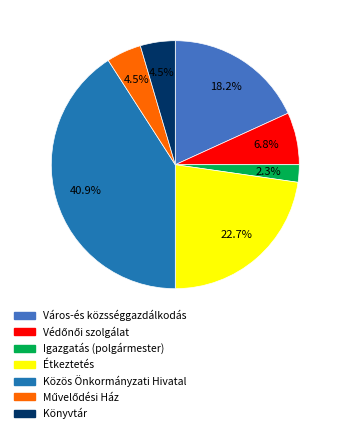

Do Város-és közsséggazdálkodás and Könyvtár together represent more than half of the pie?

No